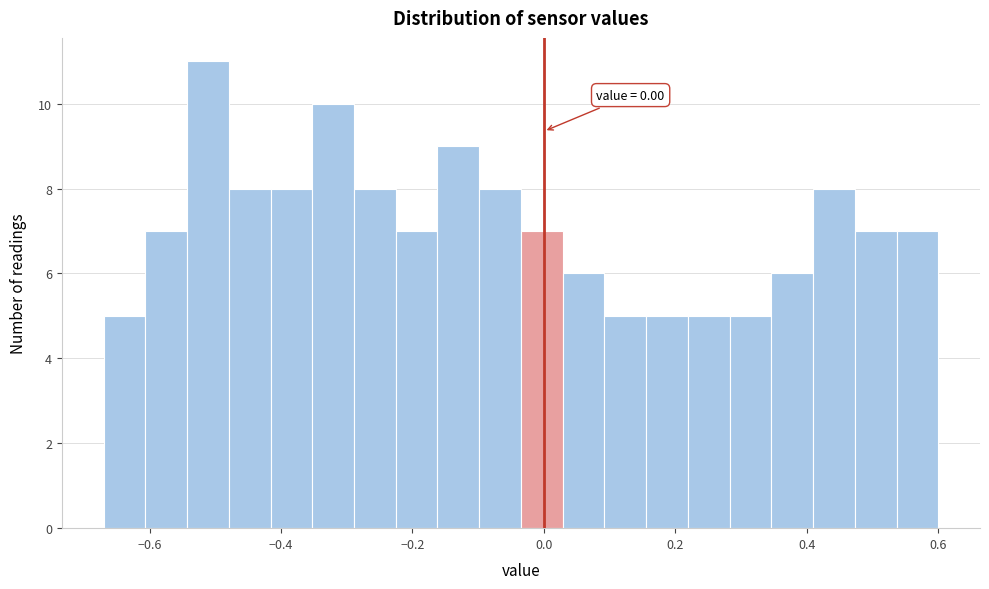

Around what value on the x-axis is the tallest bar? Give the approximate position of its centre, as read against the axis.

-0.52